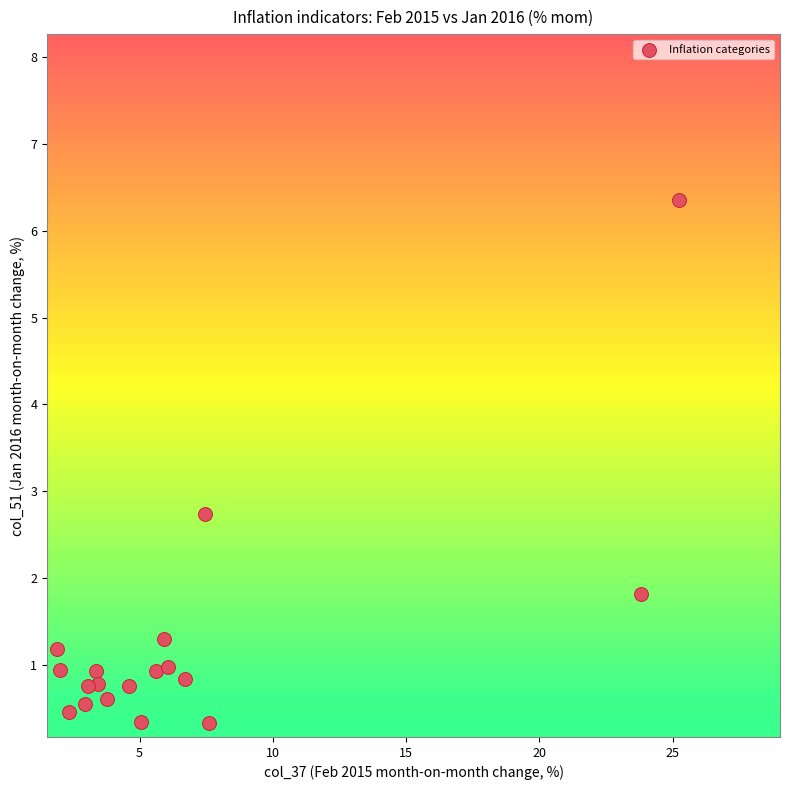

What Y value in the scatter plot is closest to 3?

2.7